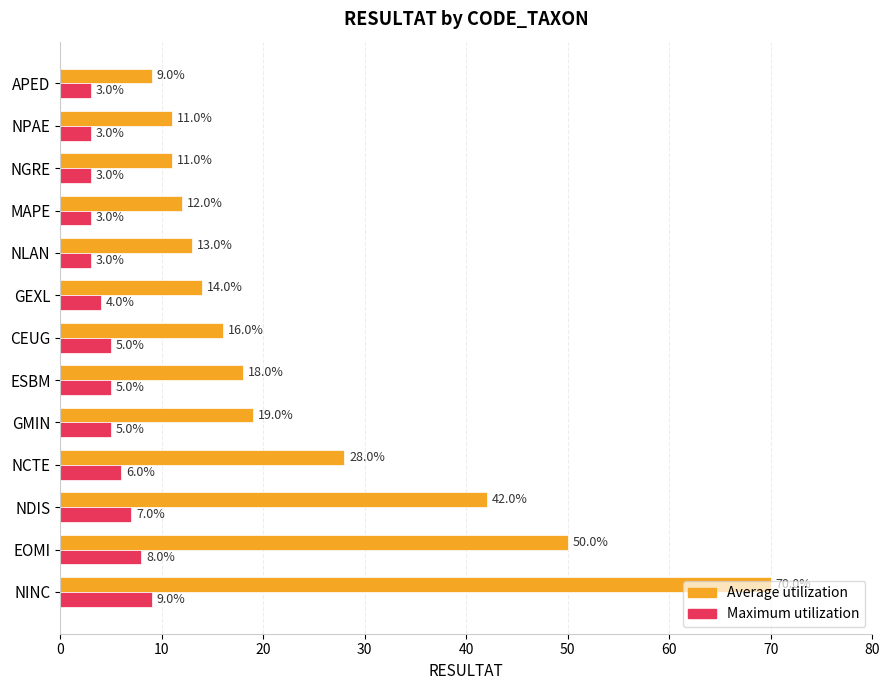

Rank the series by their maximum value, from lowest to highest.

Maximum utilization, Average utilization